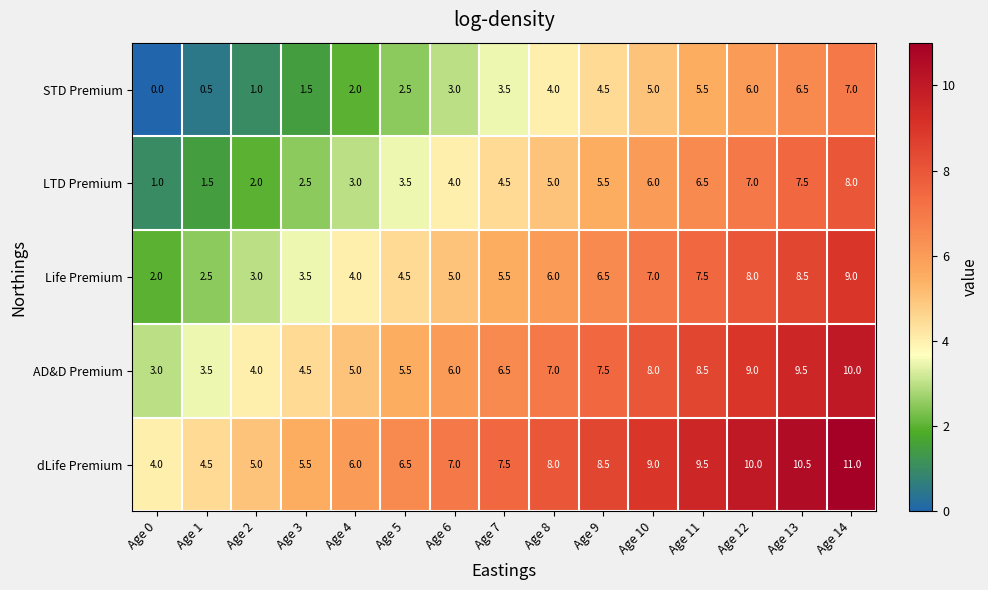

Where is Life Premium nearest to the value 5?

Age 6